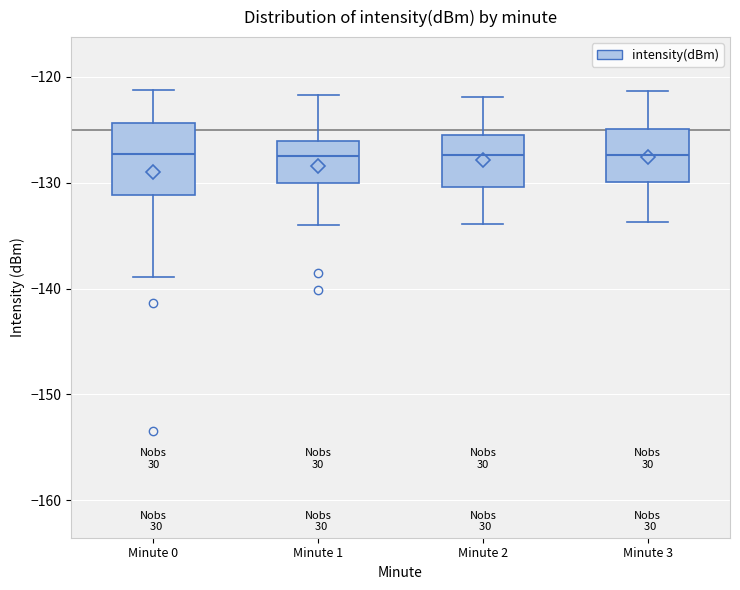

Where does the lower whisker of the box for Minute 3 end on the y-axis? The values are not printed on the chart, so give them approximately, as read against the axis.

-134